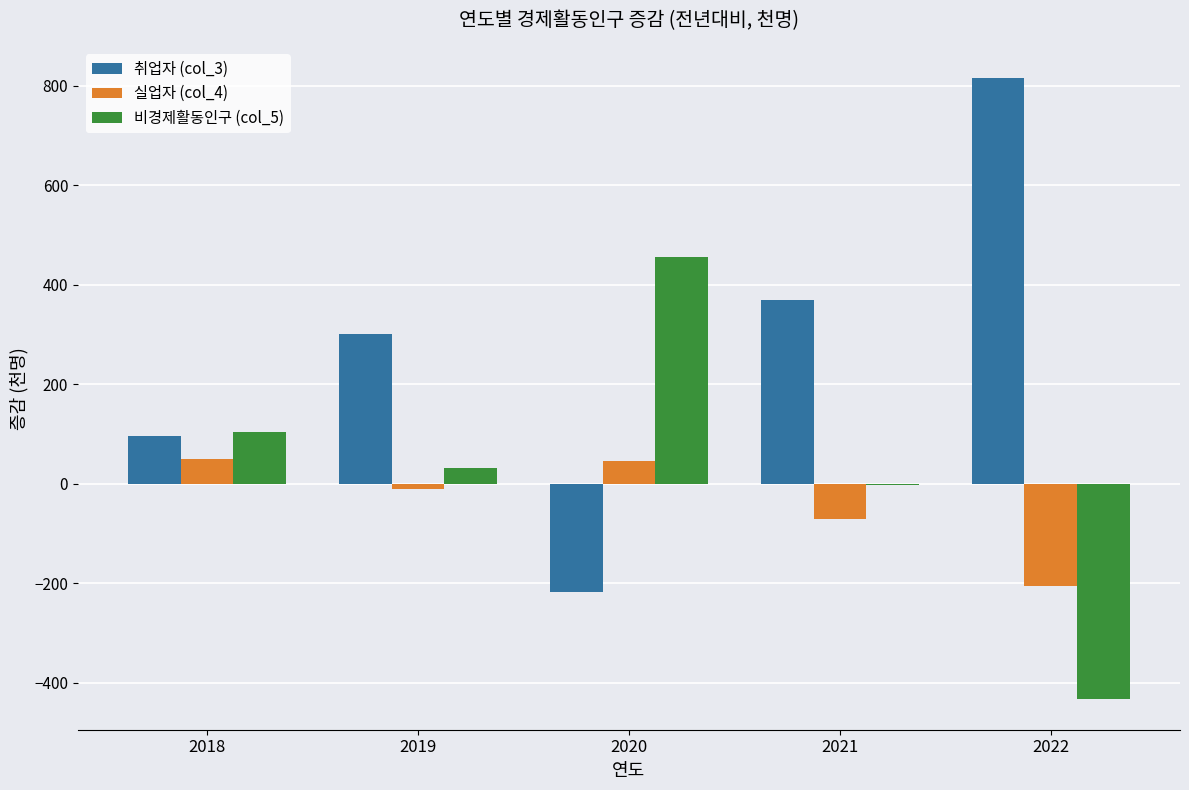

What is the total value across all series at 2018?

251